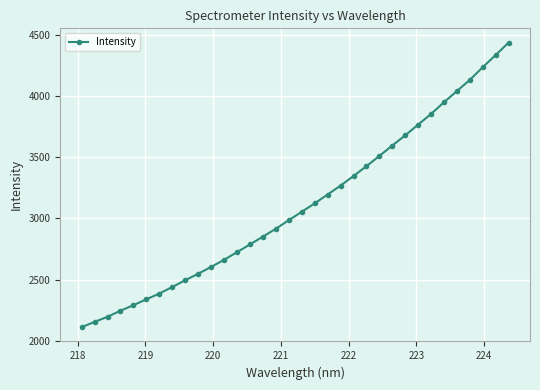

What is the value of the 21st point from the left?

3269.5